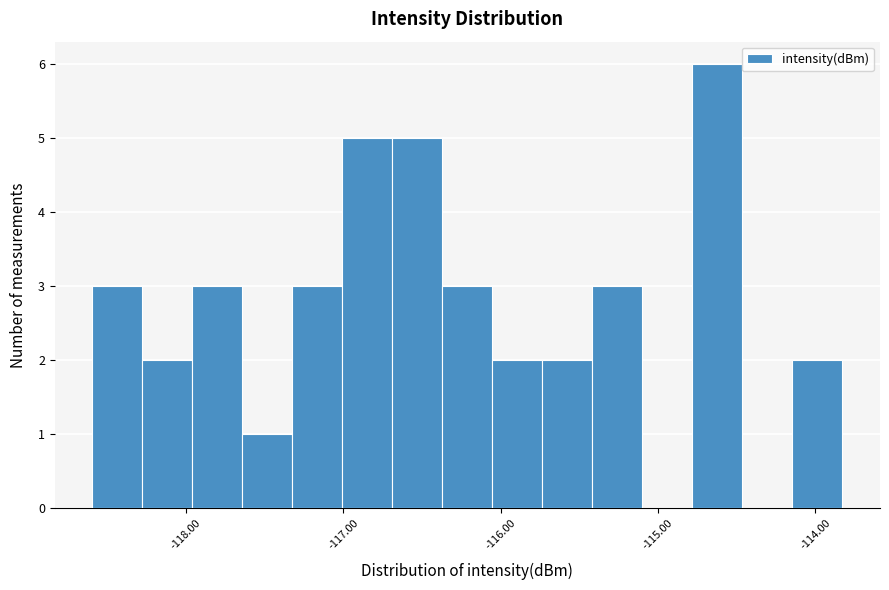

Read against the x-axis, roughly where is the centre of the tallest bar?

-114.6